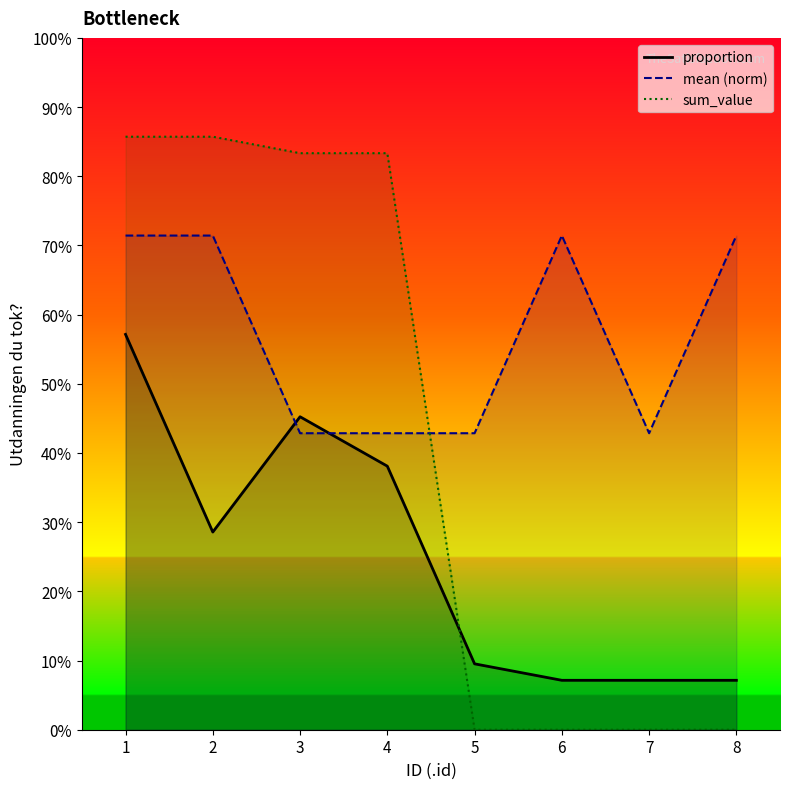

Between 2 and 8, which is larger?

2